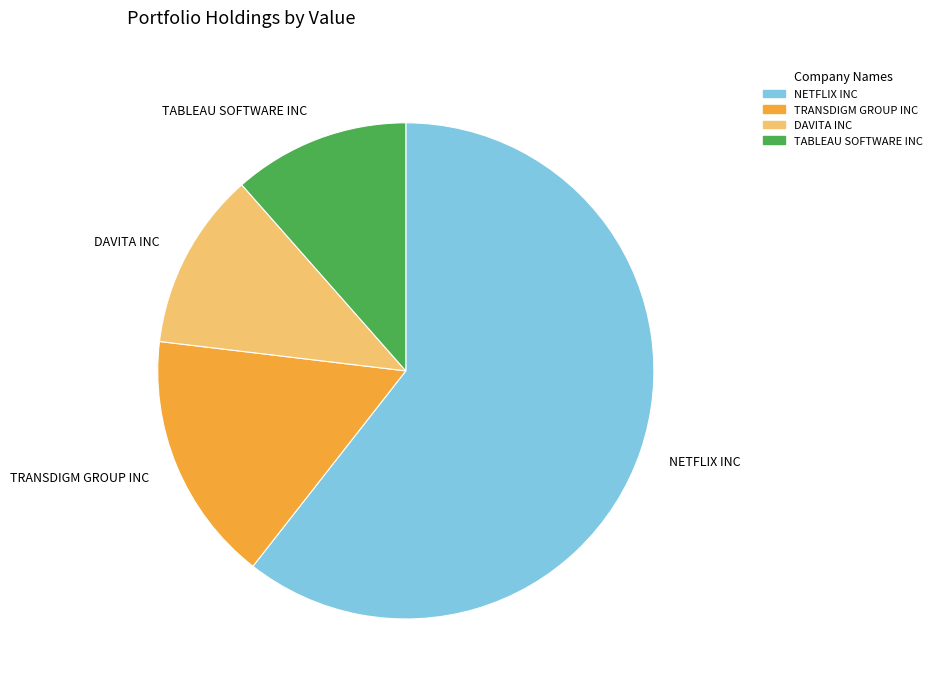

How many slices are in this pie chart?

4